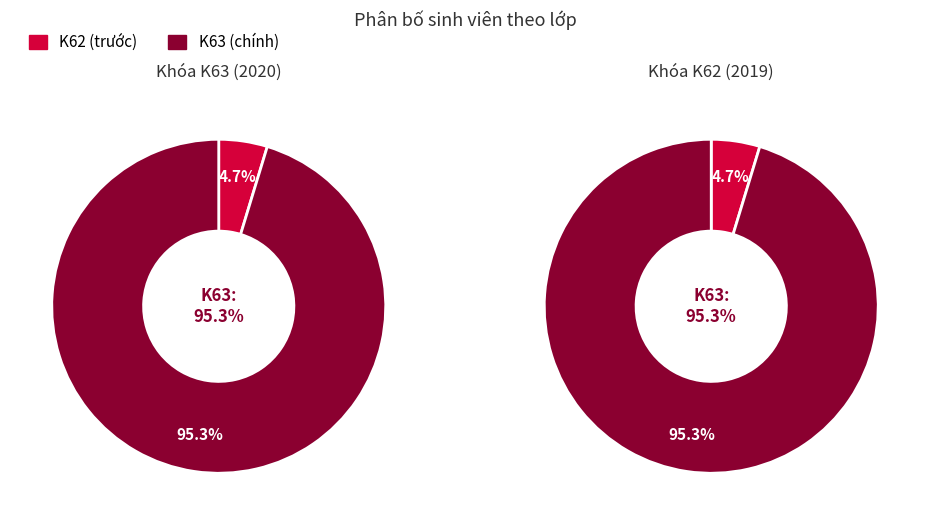

What percentage do K62CNSHA and K62CNSHB together represent?

4.7%